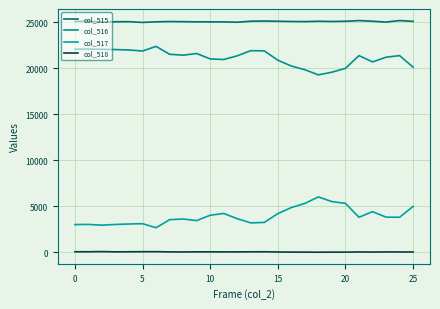

True or false: col_517 and col_518 cross at least once.

False